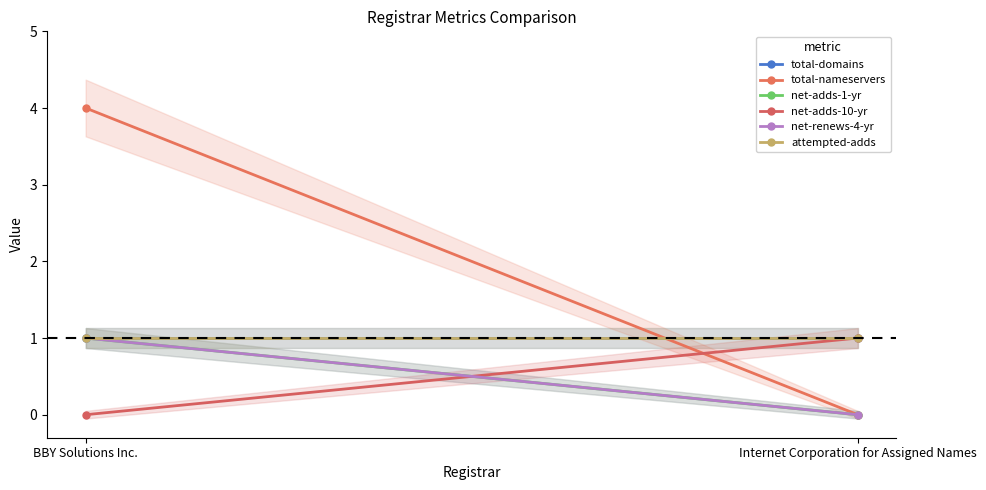

Reading left to right, list all the values displayed in this chart.

total-domains: BBY Solutions Inc.=1	Internet Corporation for Assigned Names=1
total-nameservers: BBY Solutions Inc.=4	Internet Corporation for Assigned Names=0
net-adds-1-yr: BBY Solutions Inc.=1	Internet Corporation for Assigned Names=0
net-adds-10-yr: BBY Solutions Inc.=0	Internet Corporation for Assigned Names=1
net-renews-4-yr: BBY Solutions Inc.=1	Internet Corporation for Assigned Names=0
attempted-adds: BBY Solutions Inc.=1	Internet Corporation for Assigned Names=1